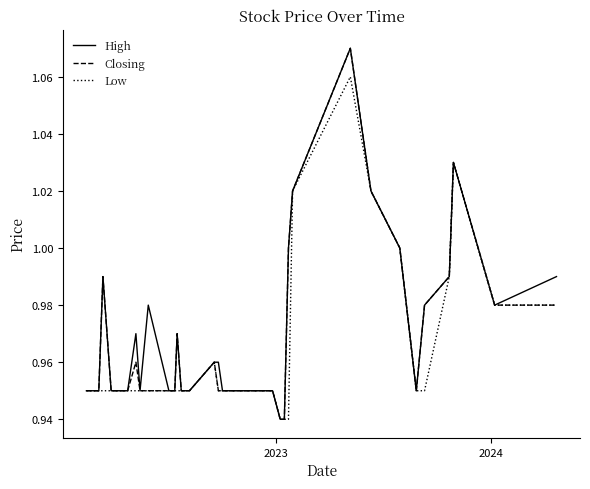

How many lines are shown in the chart?

3